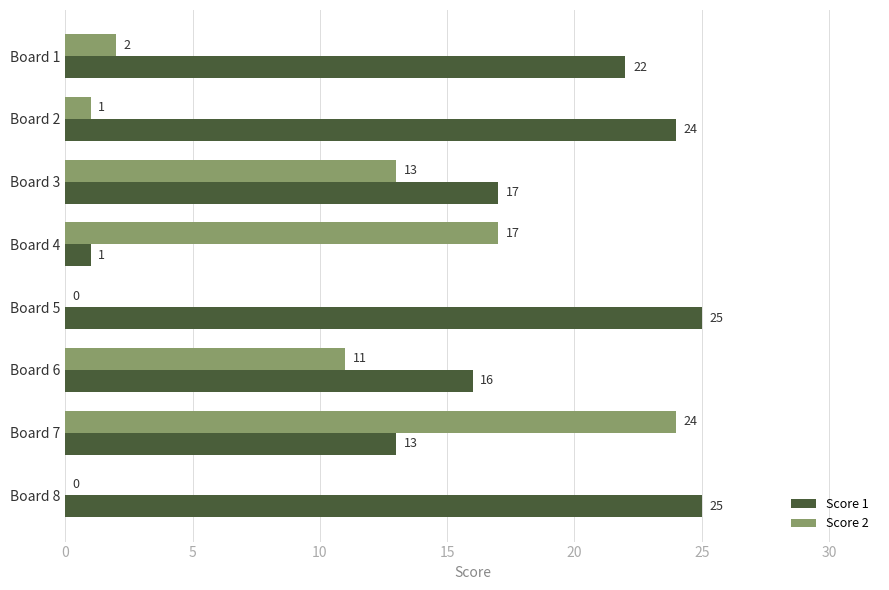

True or false: Score 1 has a value of 11 at Board 1.

False